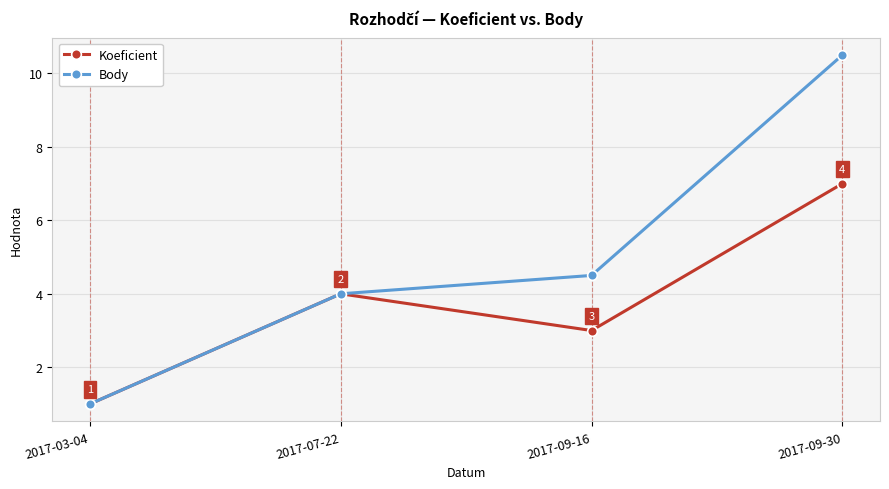

What is the total value across all series at 2017-03-04?

2.0